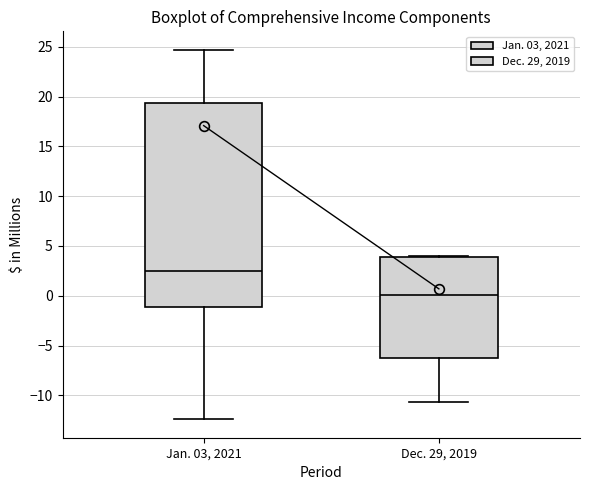

Where does the median line of the box for Jan. 03, 2021 sit on the y-axis? The values are not printed on the chart, so give them approximately, as read against the axis.

2.5